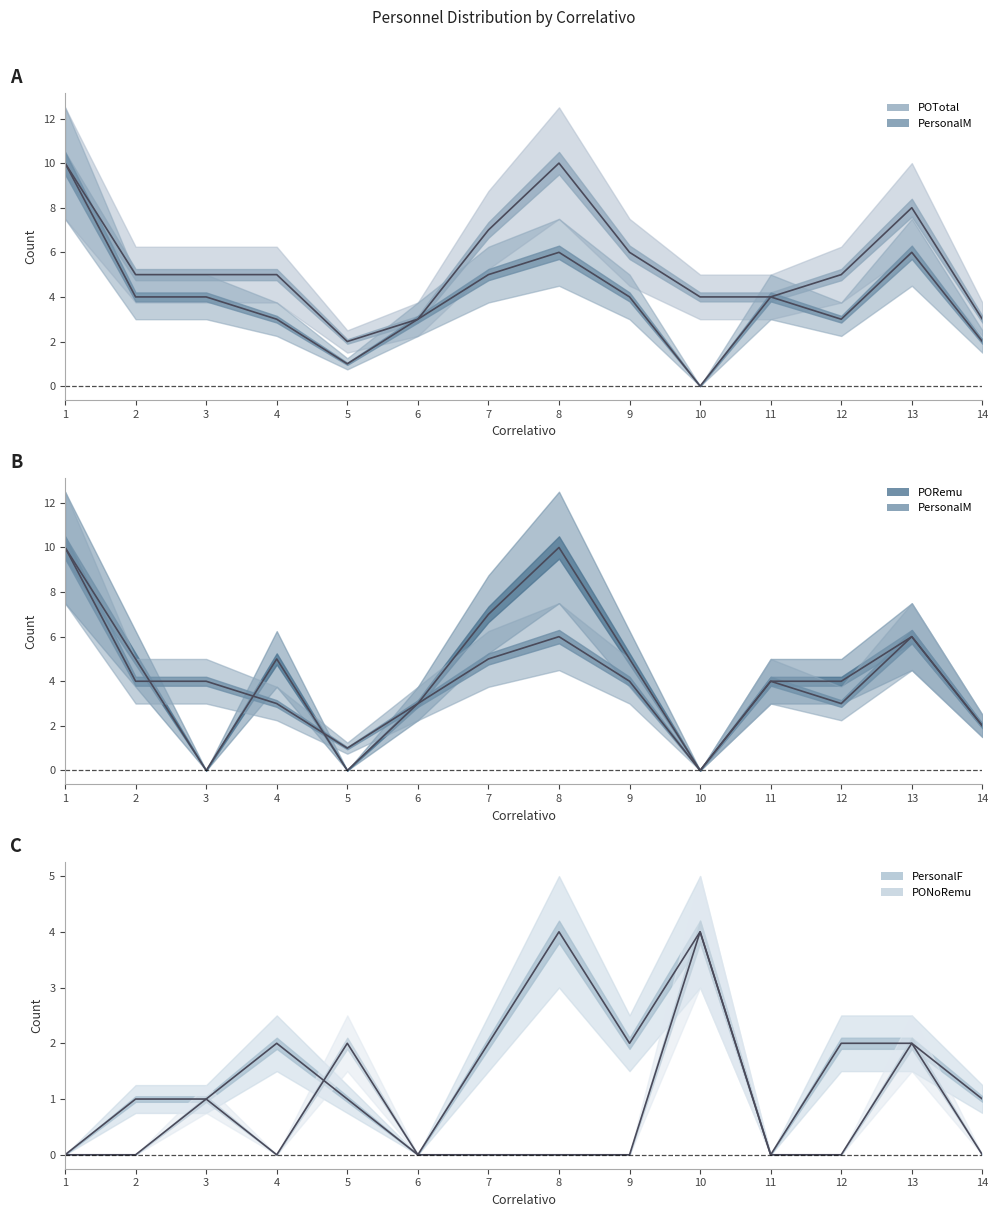

Reading left to right, extract all data points from this chart.

POTotal: 10	5	5	5	2	3	7	10	6	4	4	5	8	3
PersonalM: 10	4	4	3	1	3	5	6	4	0	4	3	6	2
PORemu: 10	5	0	5	0	3	7	10	5	0	4	4	6	2
PersonalF: 0	1	1	2	1	0	2	4	2	4	0	2	2	1
PONoRemu: 0	0	1	0	2	0	0	0	0	4	0	0	2	0